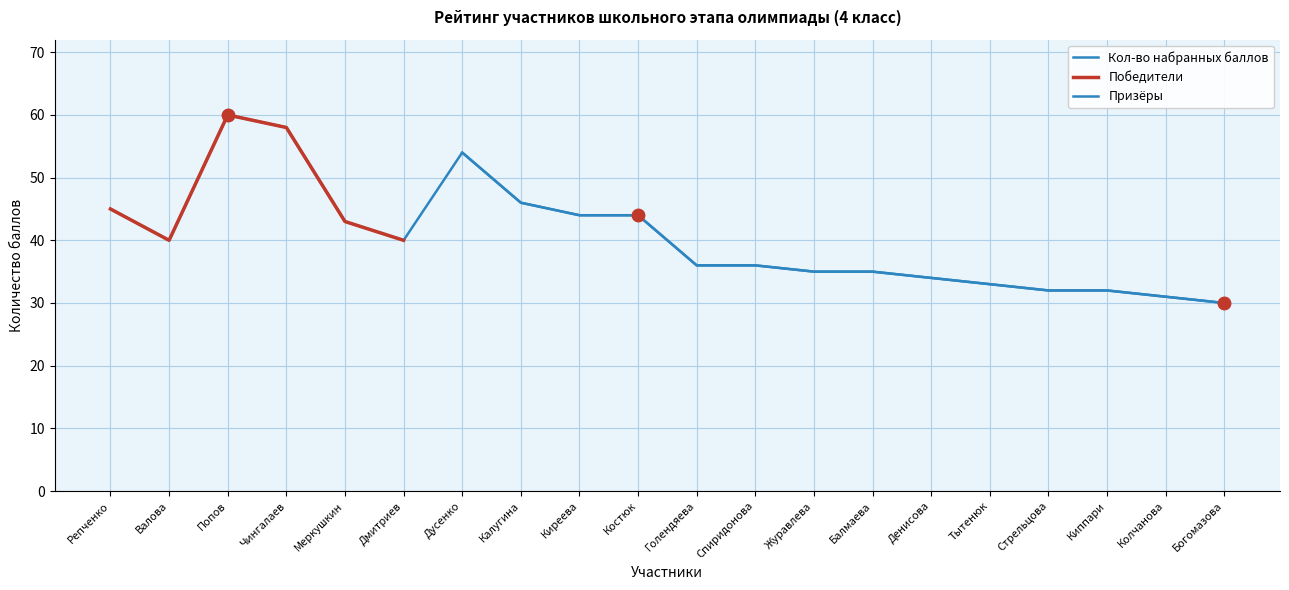

Is it true that the value at Репченко is 23?

False